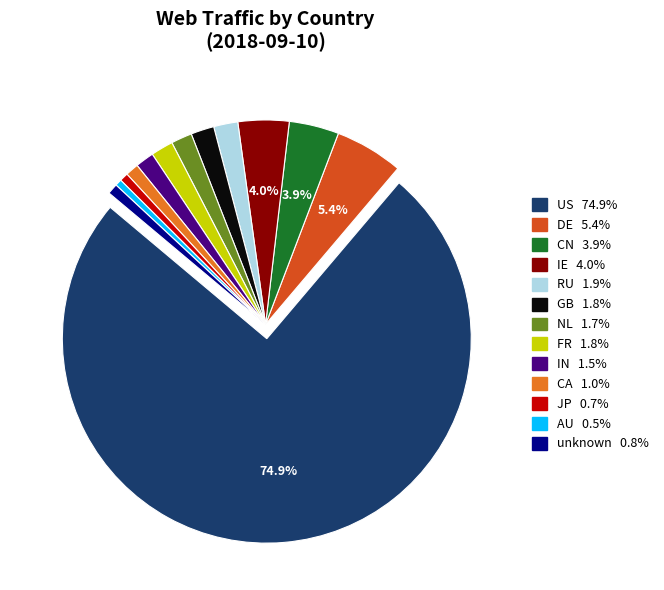

Combined, do JP and IN account for over 50%?

No